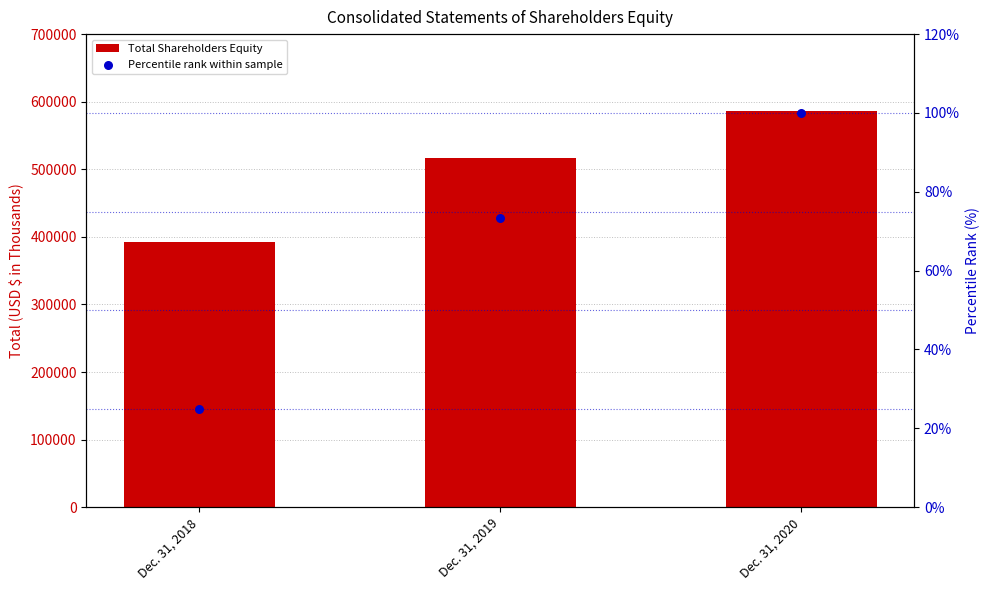

At which category is the sum across all series the highest?

Dec. 31, 2020